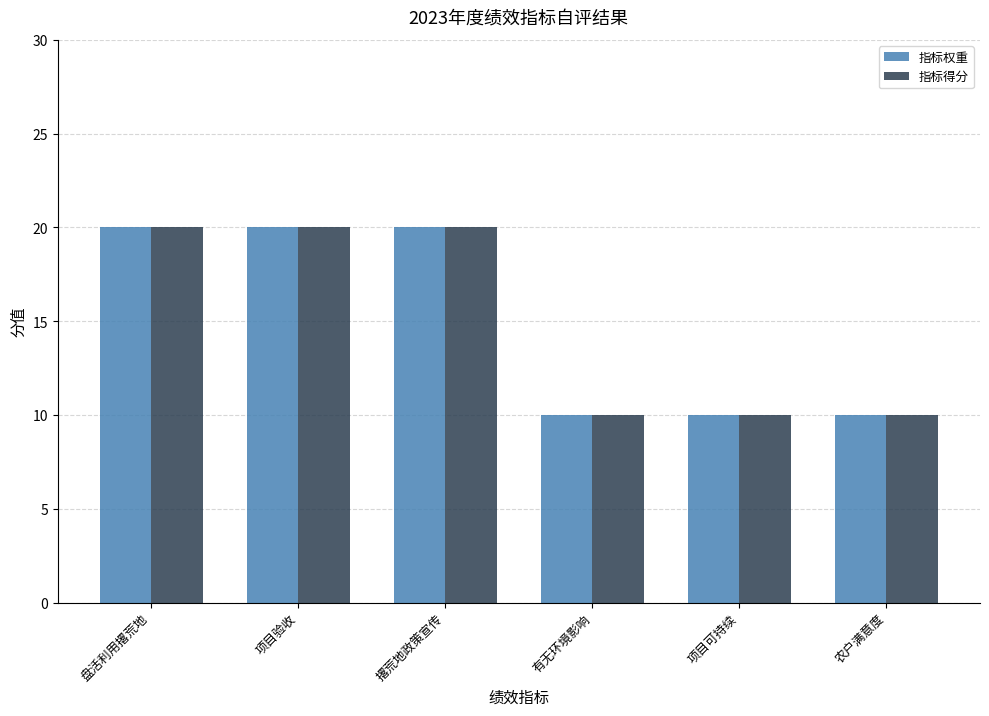

What is the maximum value shown in the chart?

20